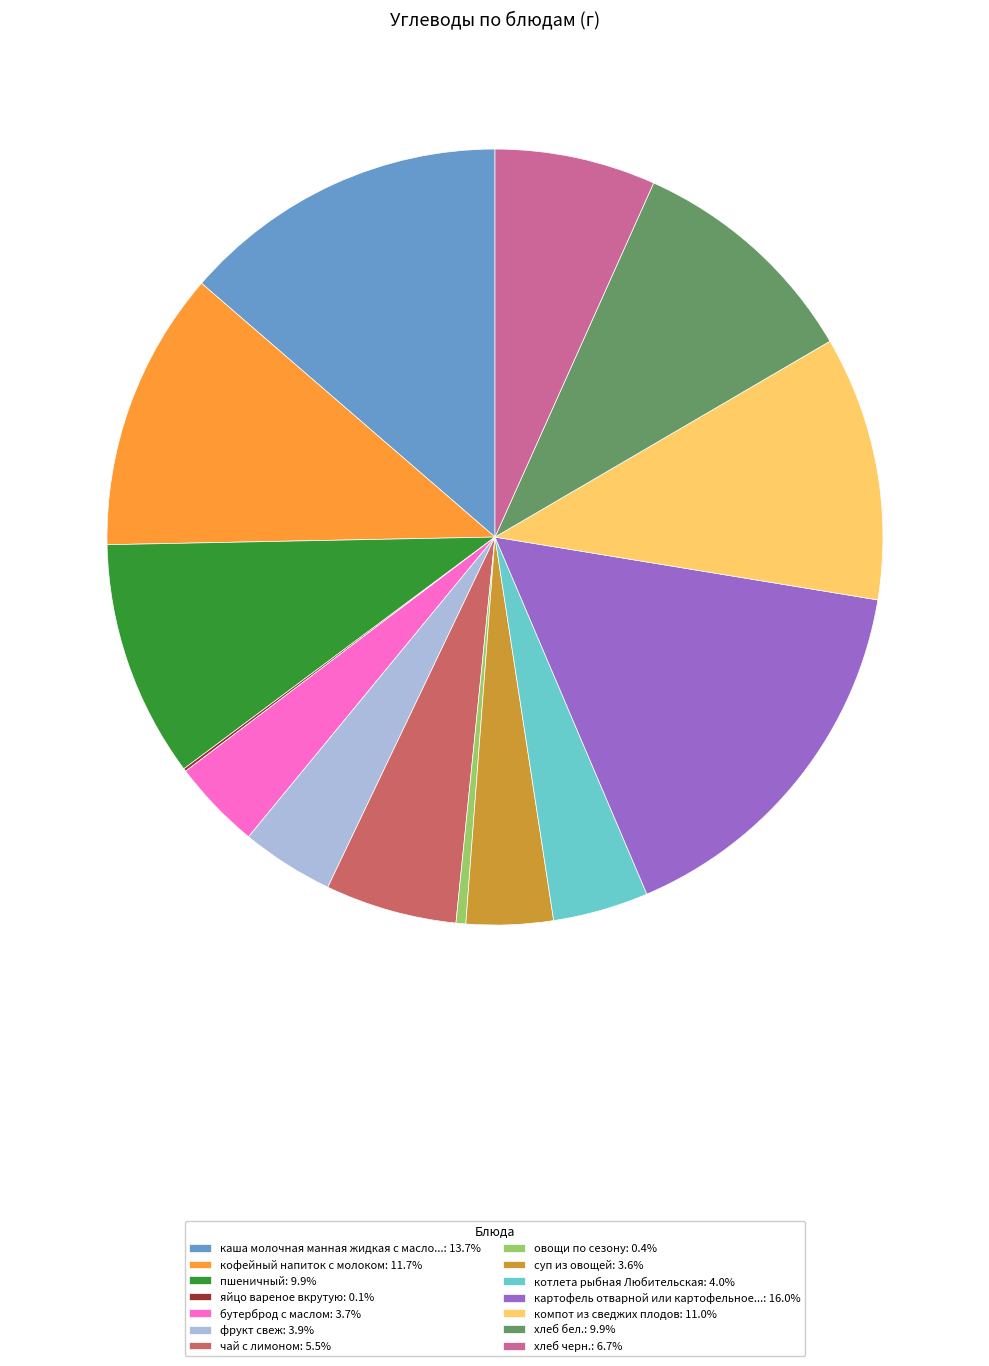

Is there any slice that represents more than half of the pie?

No